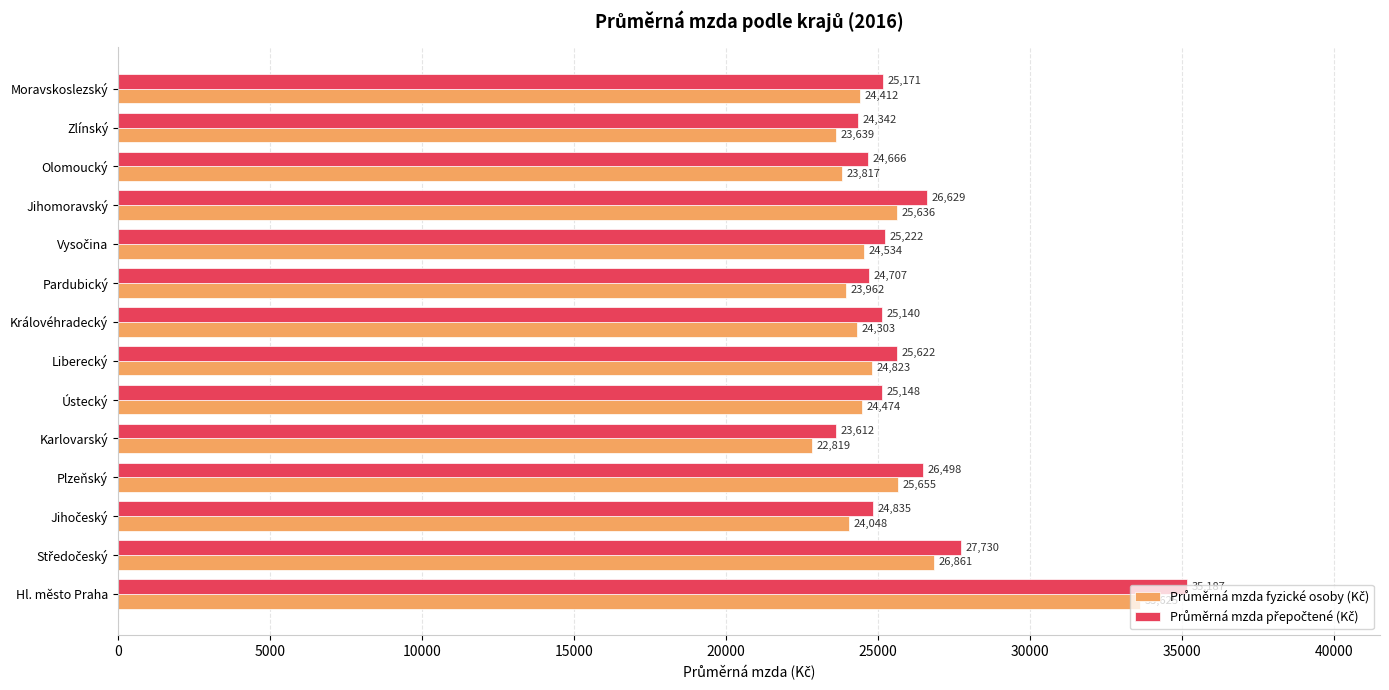

What is the total value across all series at Jihomoravský?

52265